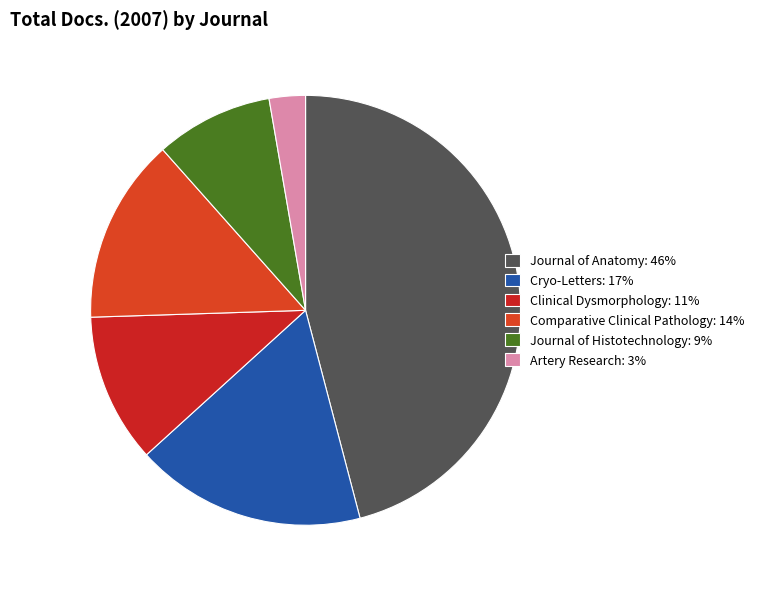

Which category has the biggest portion of the pie?

Journal of Anatomy